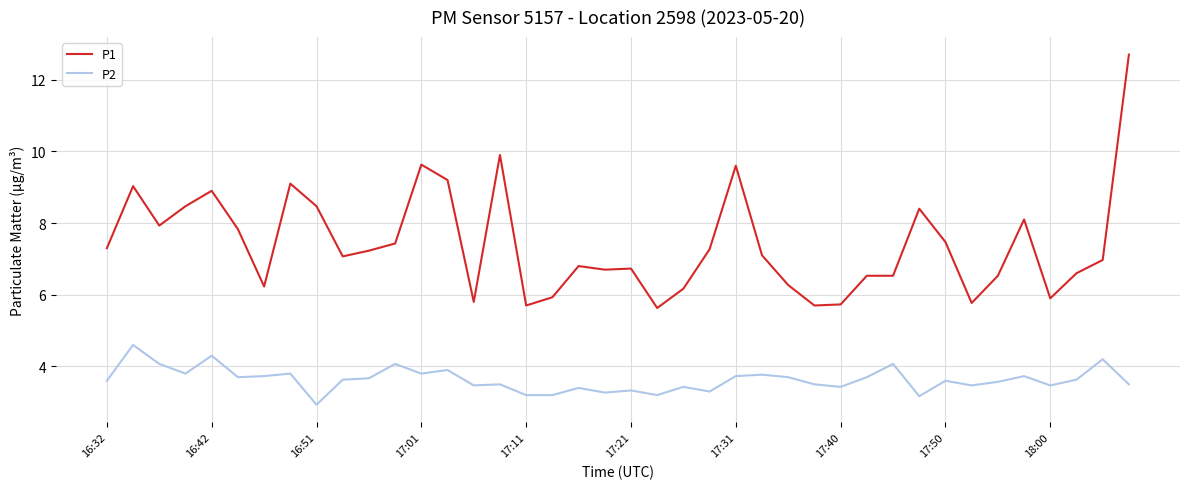

List the series in order of their peak value, lowest first.

P2, P1